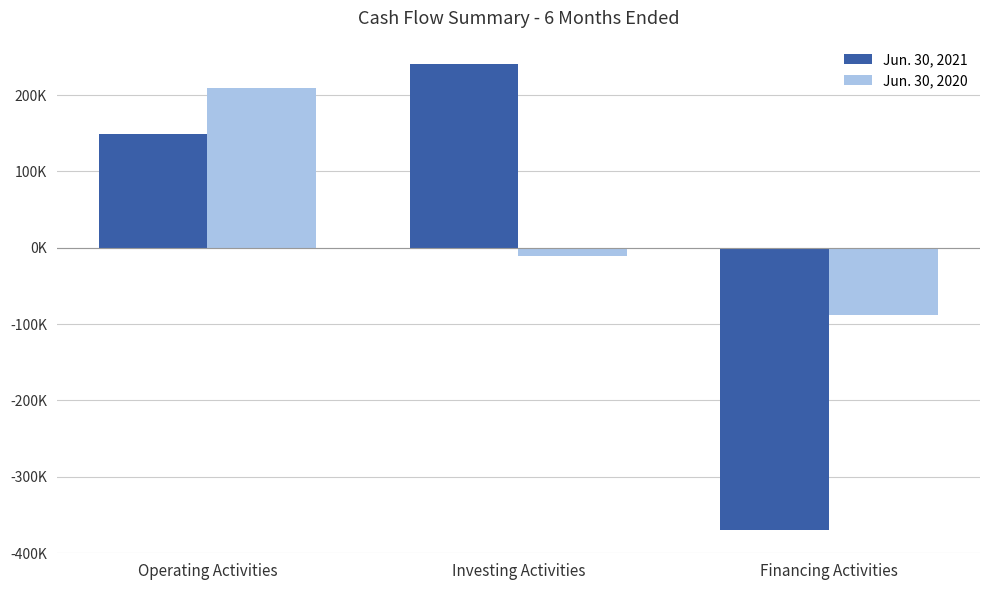

List the series in order of their overall mean, highest first.

Jun. 30, 2020, Jun. 30, 2021